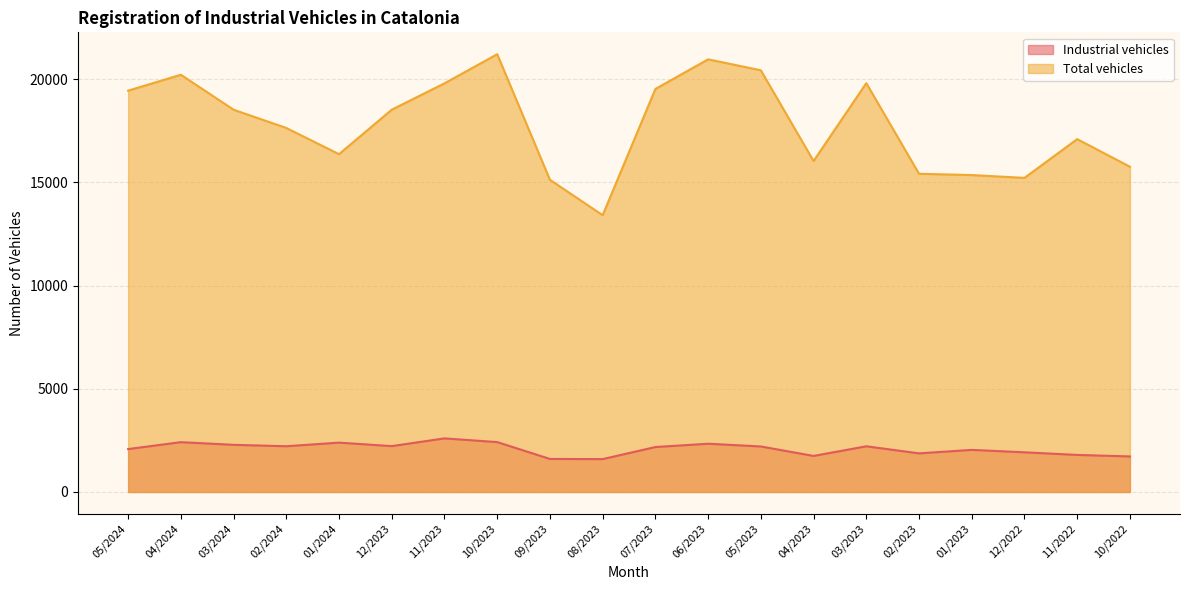

At which category does the chart reach its peak across all series?

10/2023